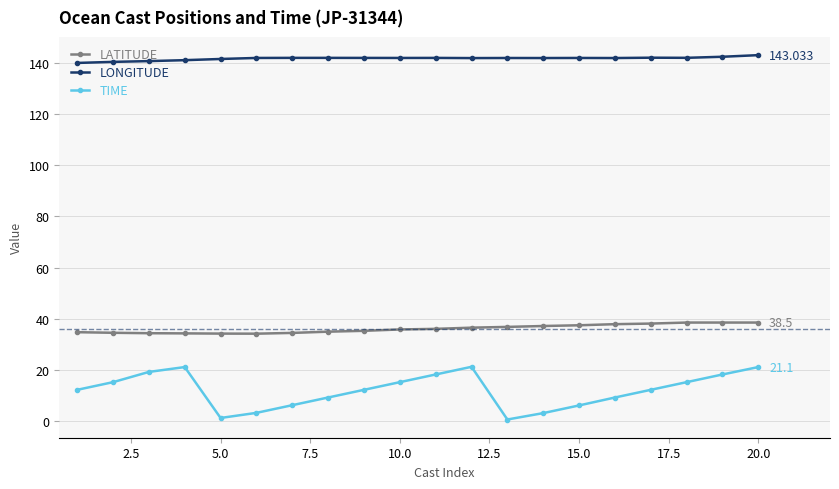

Rank the series by their maximum value, from highest to lowest.

LONGITUDE, LATITUDE, TIME